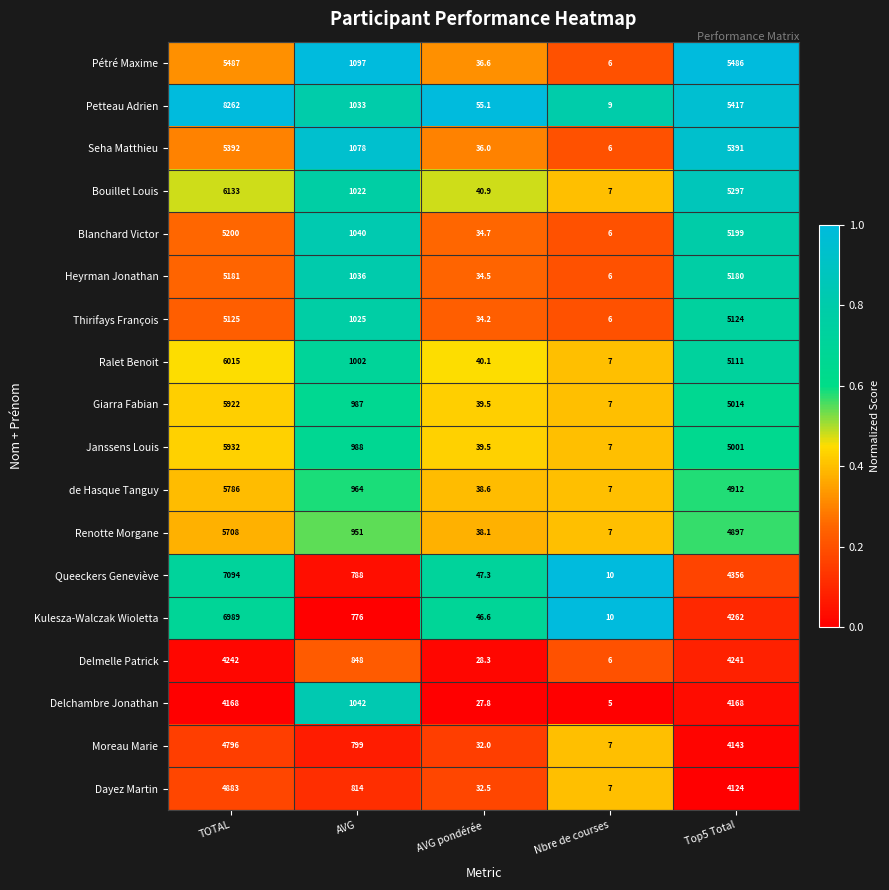

Read the Giarra Fabian value at Nbre de courses.

7.0